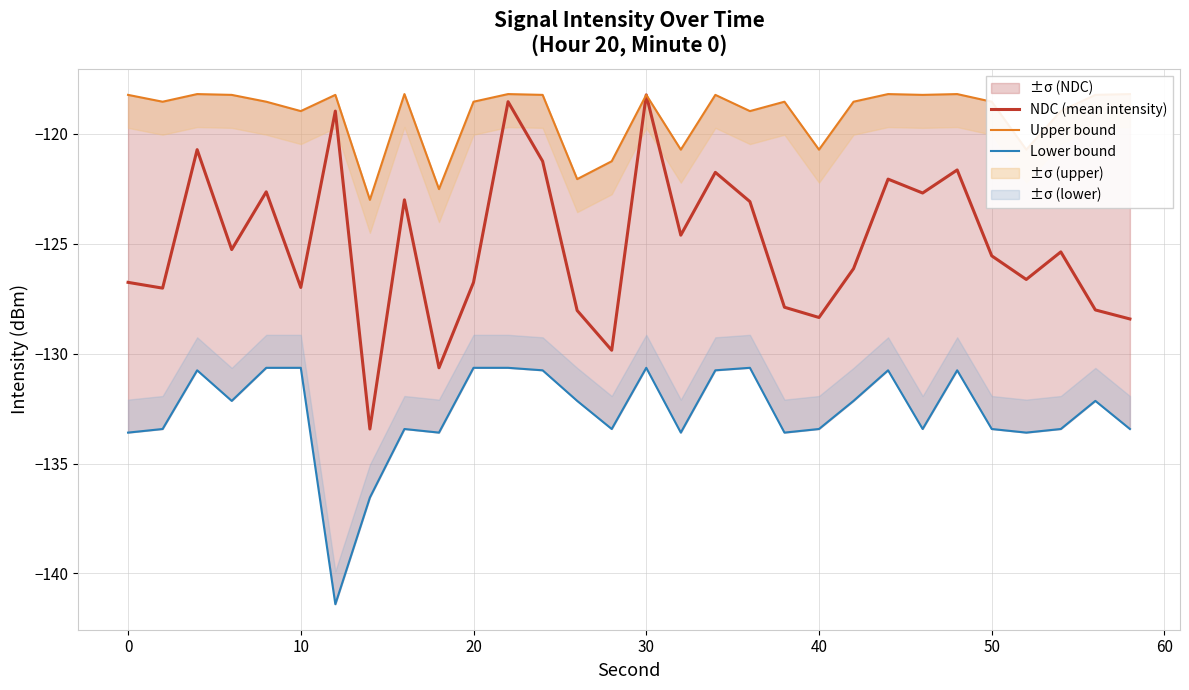

Is it true that NDC (mean intensity) equals -176.4 at 10?

False